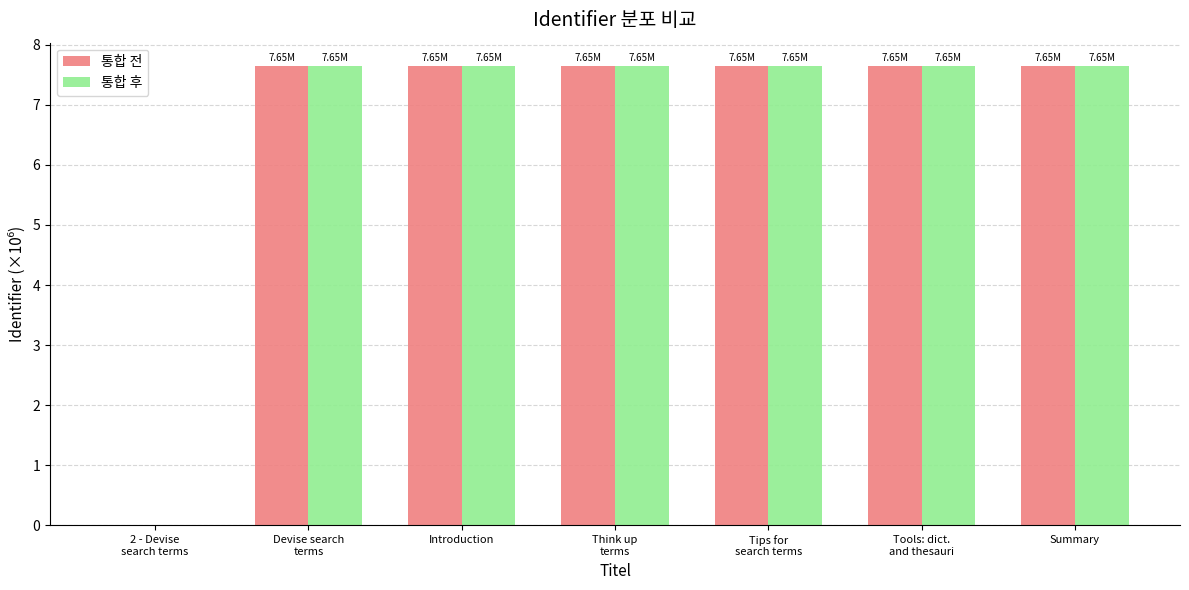

Are the bars horizontal?

No